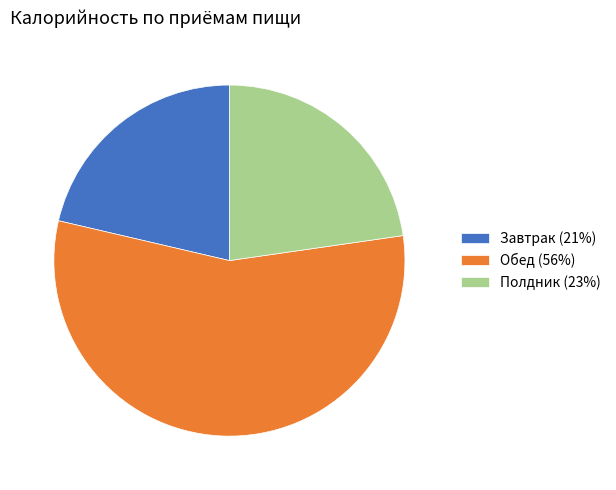

Rank the categories by value from lowest to highest.

Завтрак, Полдник, Обед